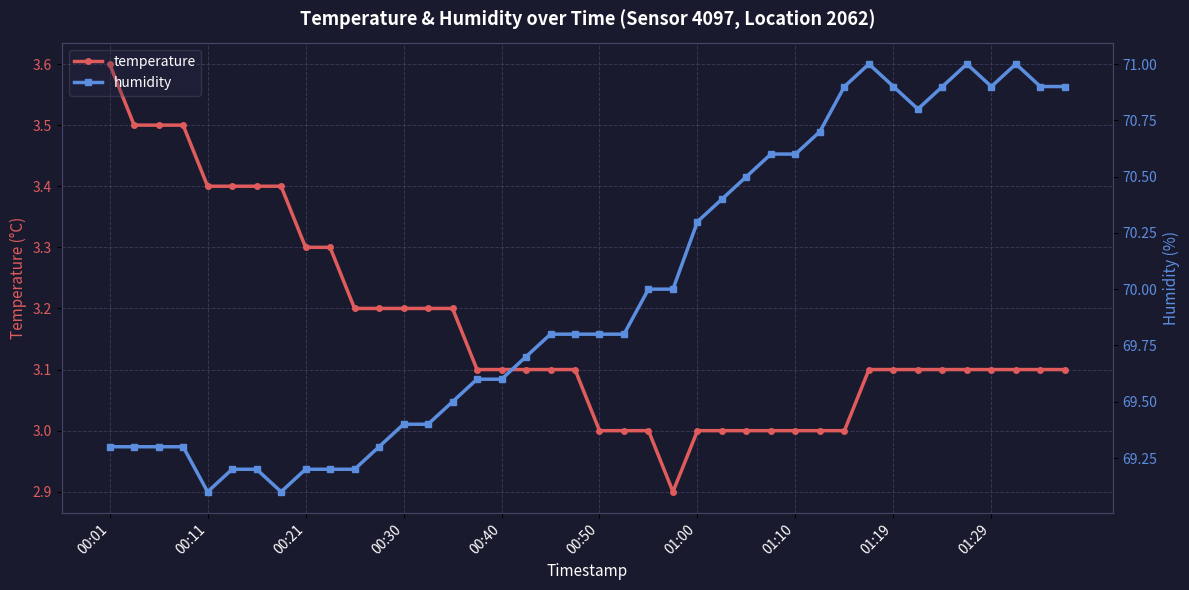

What is the minimum value for temperature?

2.9